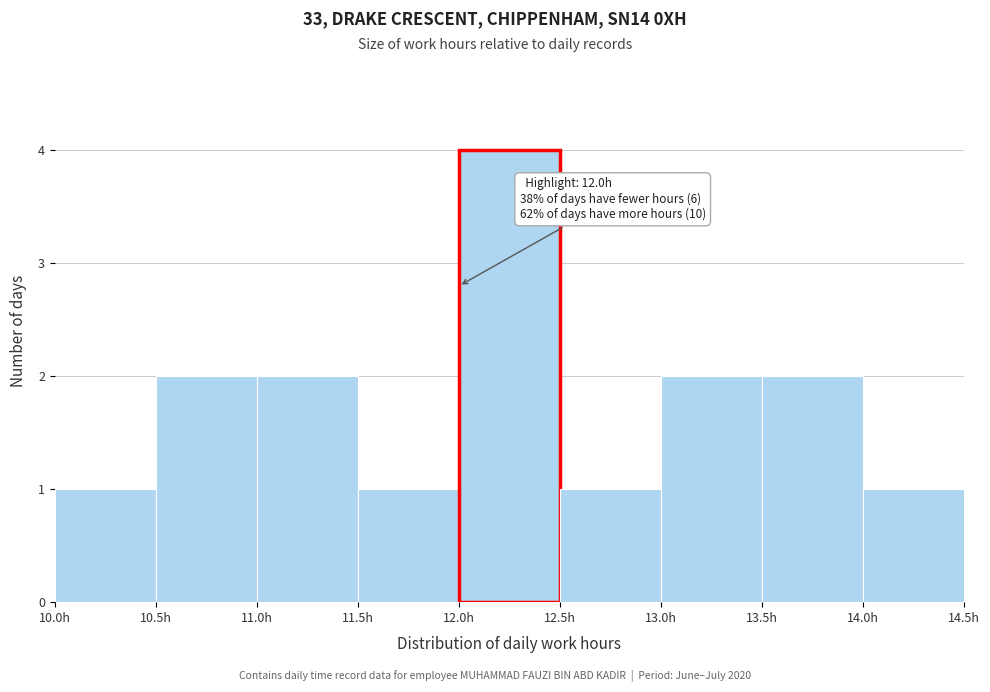

Which range on the x-axis has the tallest bar?

12.0 to 12.5